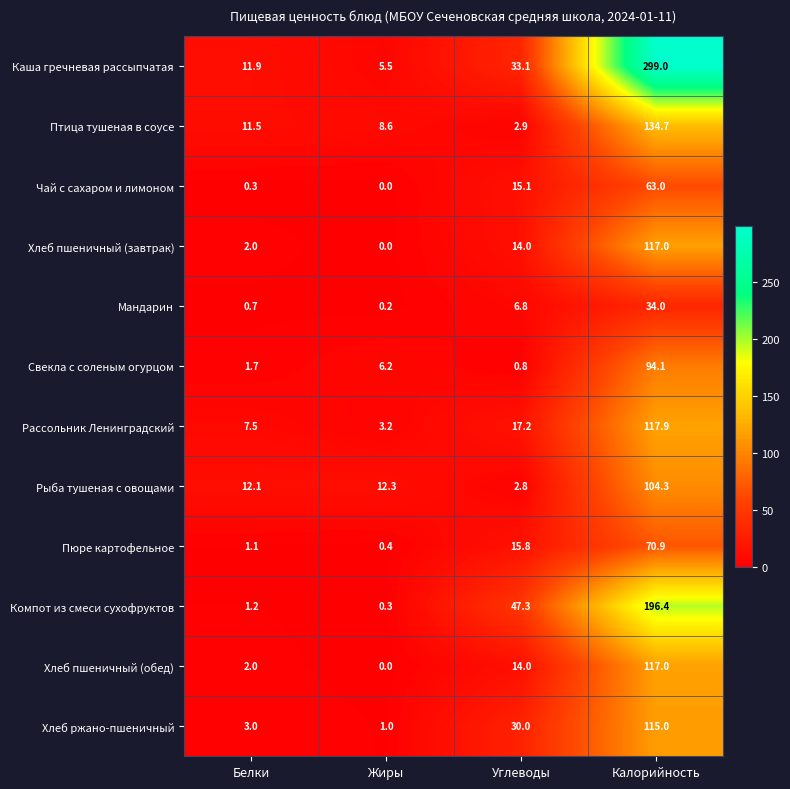

What is the sum of the Рыба тушеная с овощами values at Калорийность and Белки?

116.4